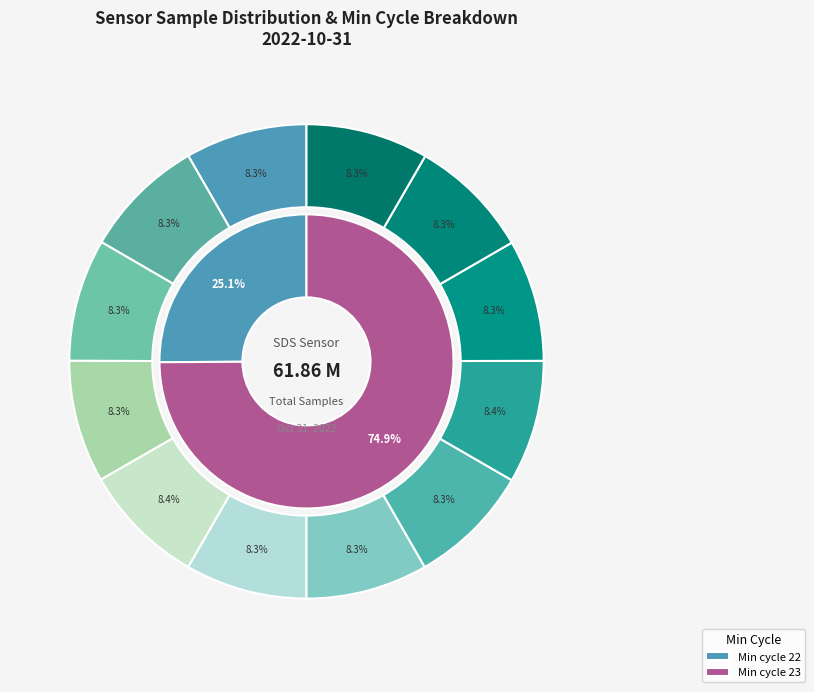

What is the ratio of the value at 00:23 to the value at 00:18?

1.0